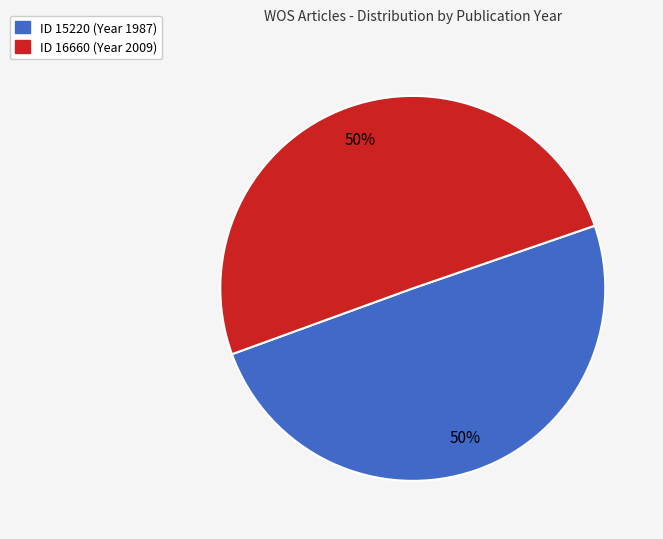

Approximately how many times larger is the value at ID 15220 (Year 1987) compared to ID 16660 (Year 2009)?

1.0